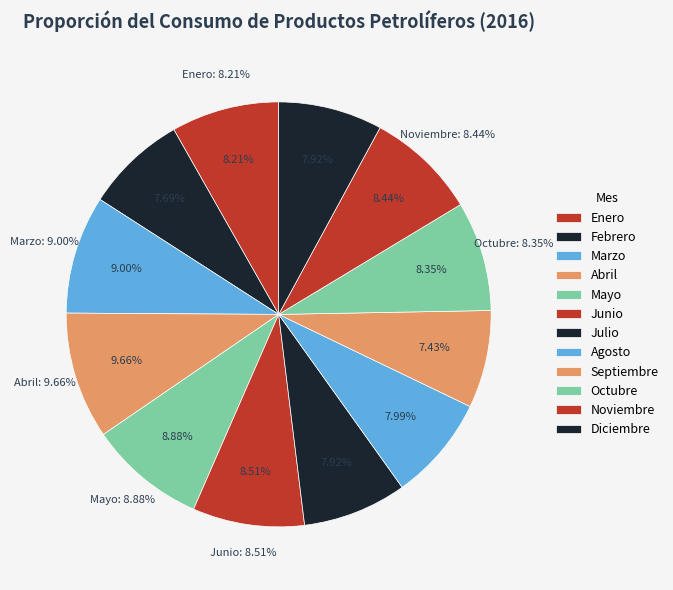

To the nearest percent, what percentage of the pie is Febrero?

8%